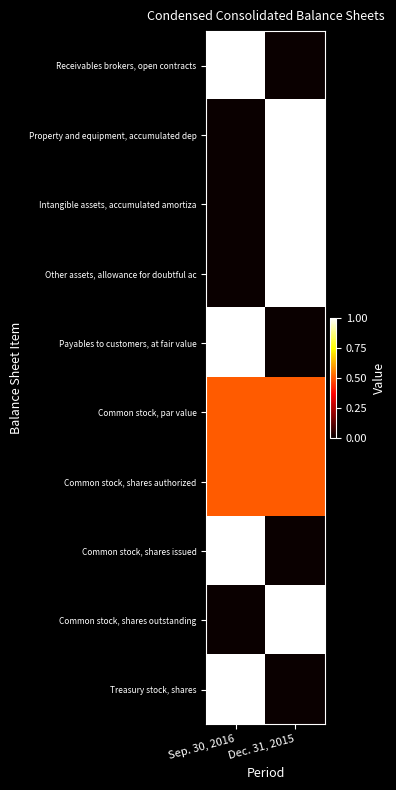

Which has a higher value, Sep. 30, 2016 or Dec. 31, 2015?

Sep. 30, 2016